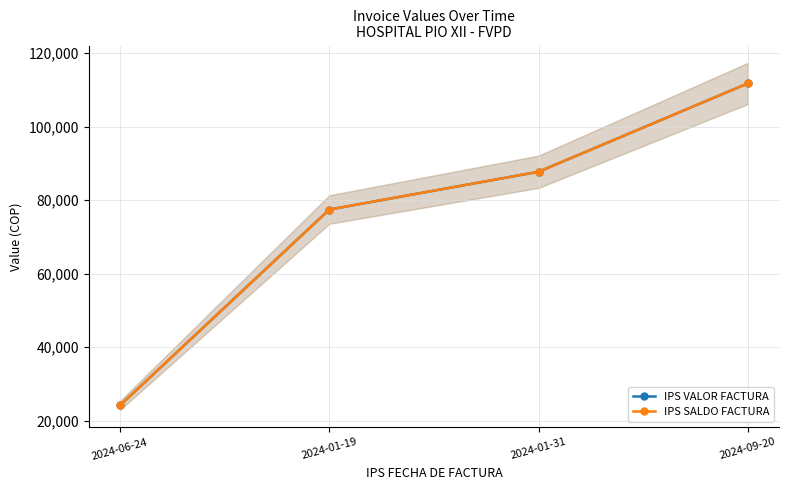

True or false: IPS VALOR FACTURA has more than 2 points higher than both neighbors.

False